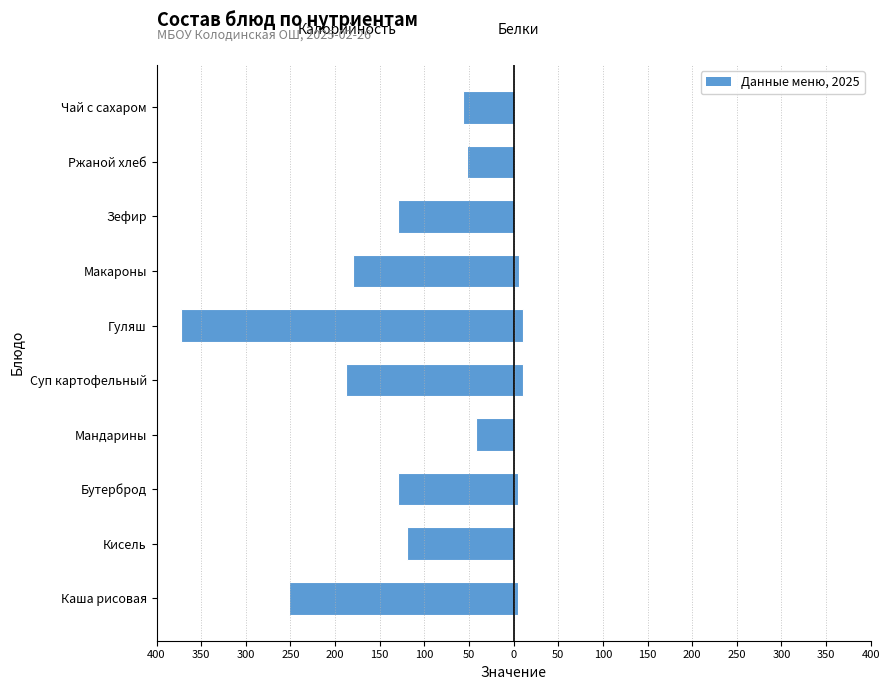

How many groups of bars are there?

10